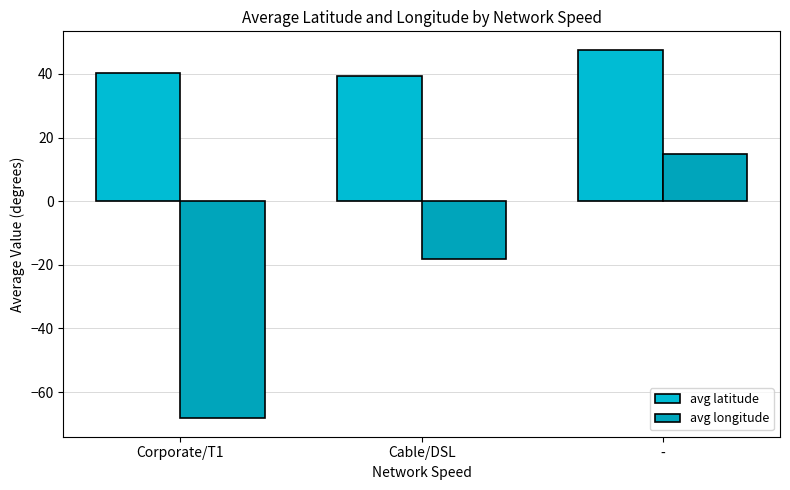

True or false: avg longitude has a value of -18.1 at Cable/DSL.

True